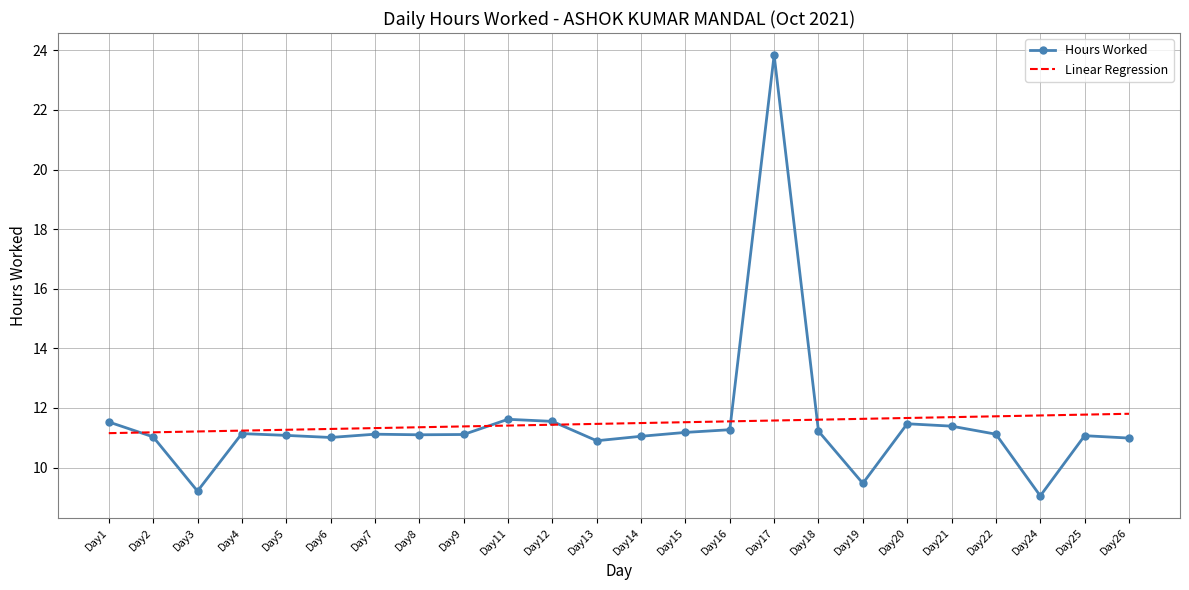

The Linear Regression series shows 15.4 at Day25. True or false?

False